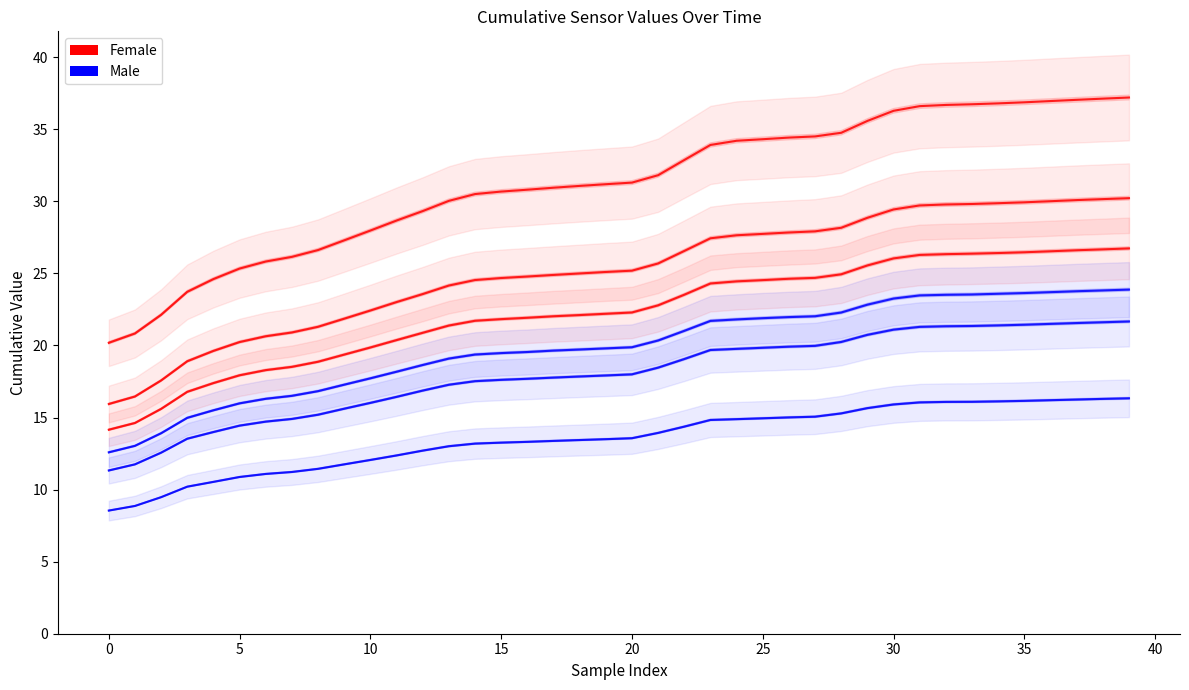

What is the difference between the maximum and minimum values in the Female series?

17.0